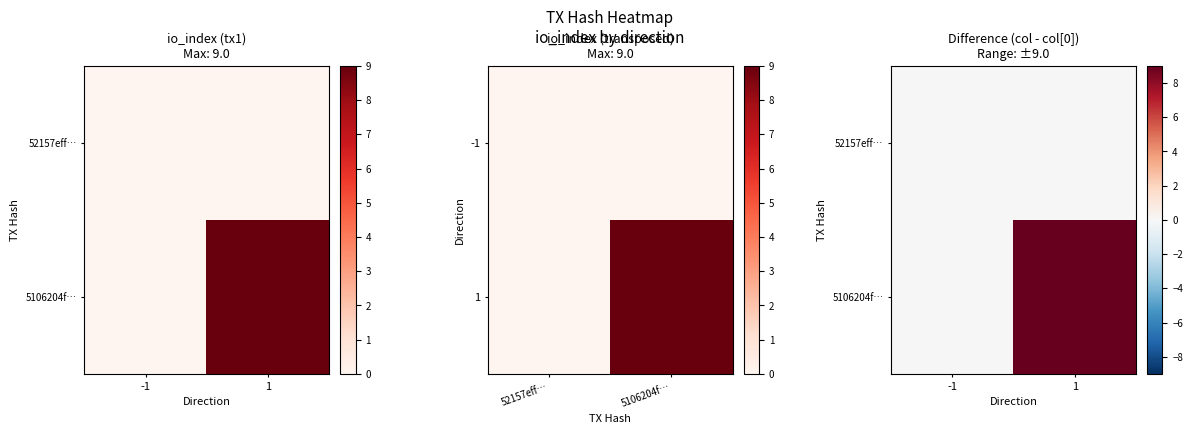

How many distinct data groups are displayed?

2